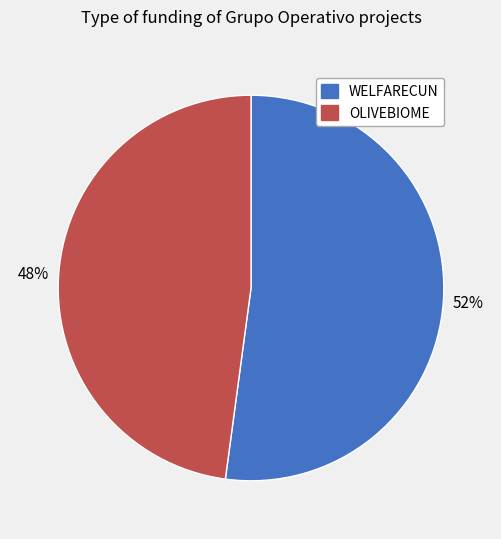

How many segments does this pie chart have?

2